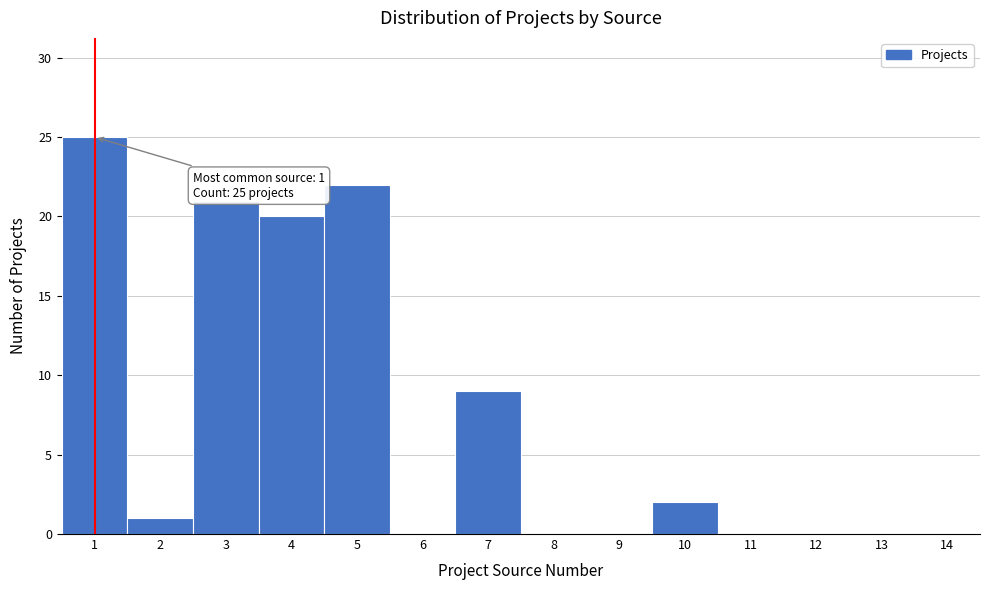

Reading left to right, transcribe all the data shown in this chart.

1=25	2=1	3=21	4=20	5=22	6=0	7=9	8=0	9=0	10=2	11=0	12=0	13=0	14=0